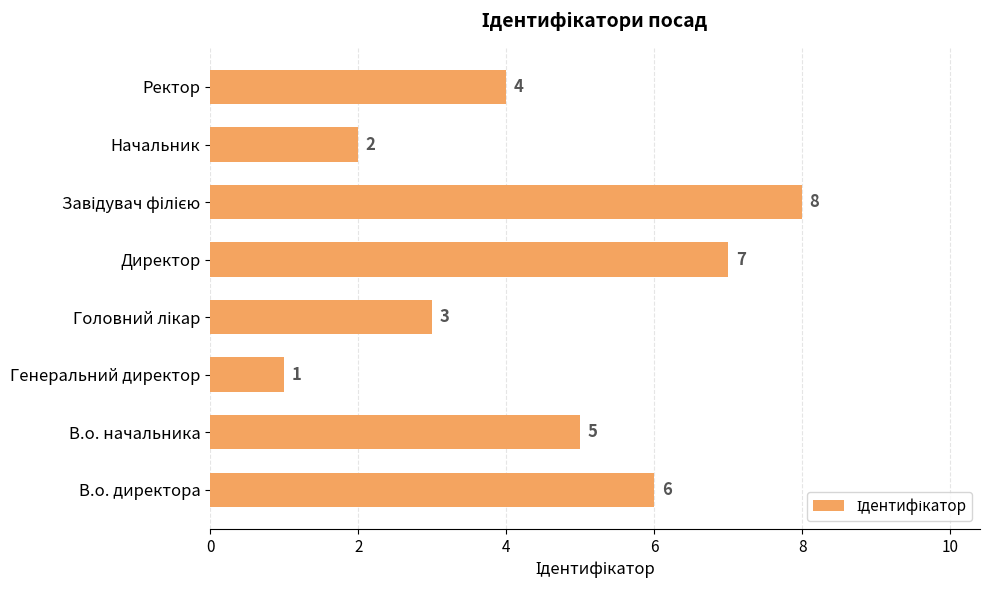

Reading top to bottom, list all the values displayed in this chart.

4	2	8	7	3	1	5	6